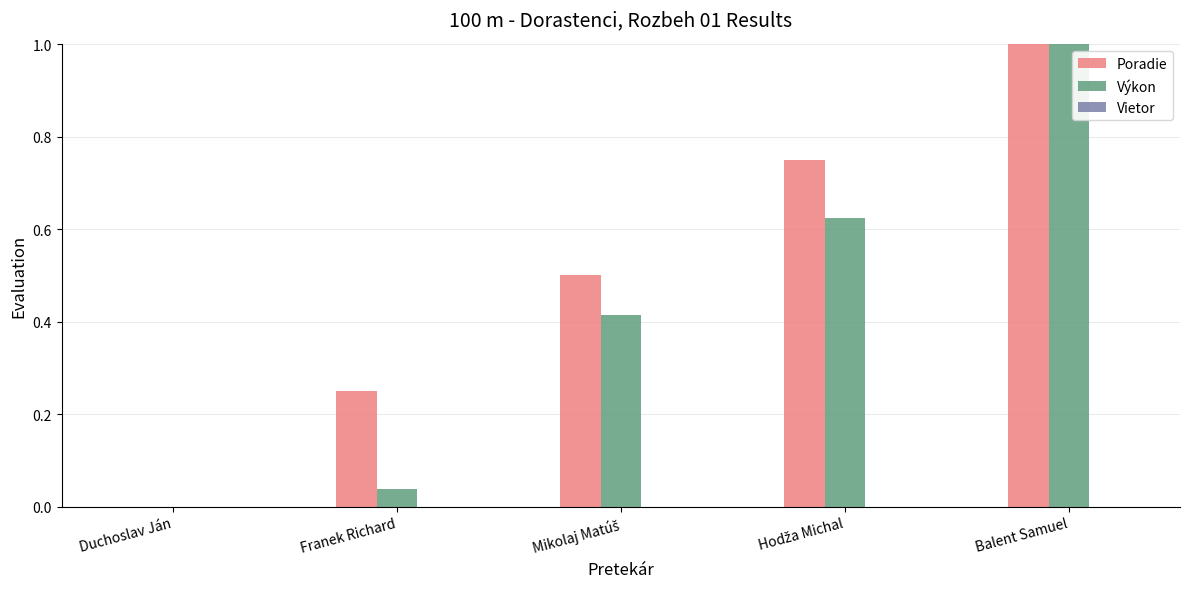

At which category is the sum across all series the highest?

Balent Samuel